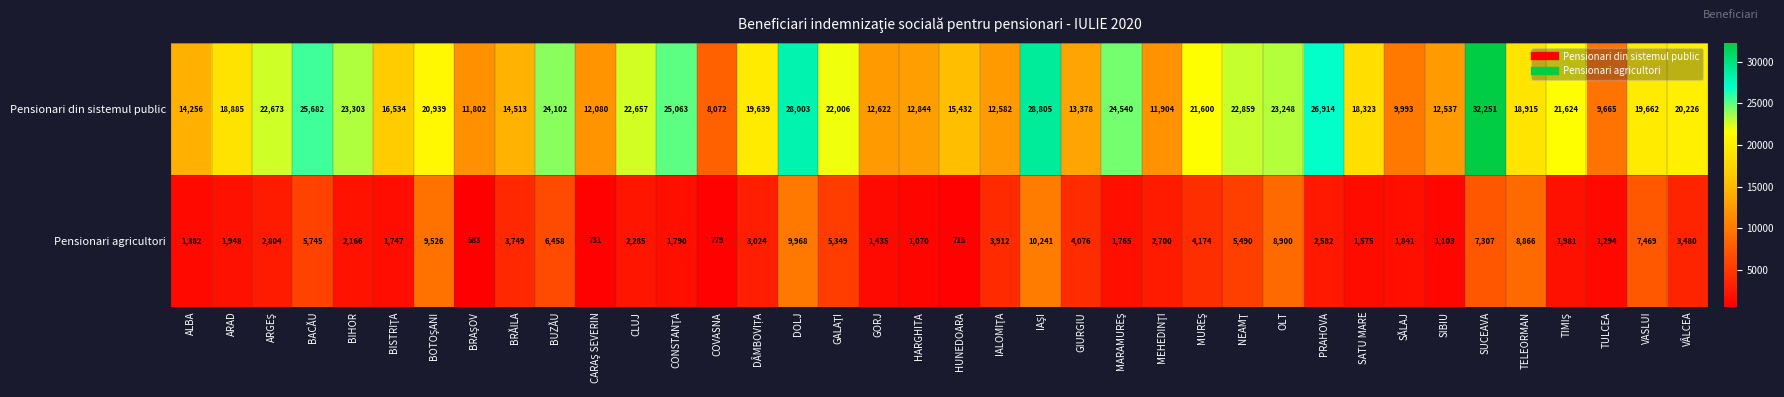

Rank the series by their average value, from highest to lowest.

Pensionari din sistemul public, Pensionari agricultori